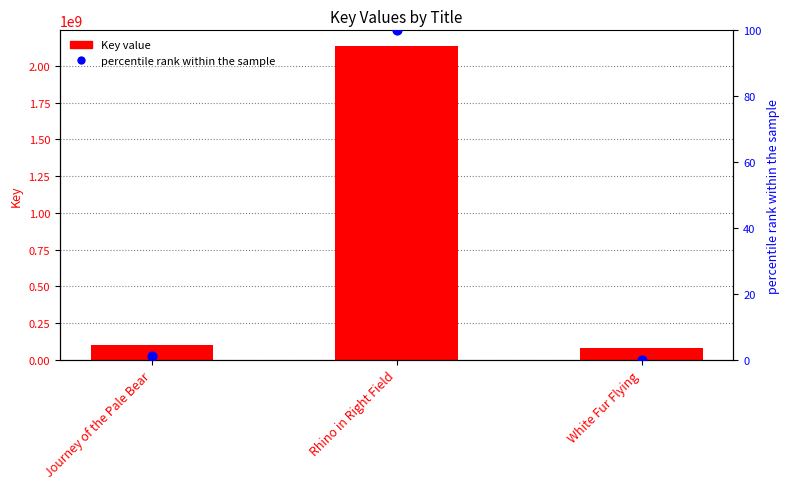

Which series contains the highest Y value?

Key value